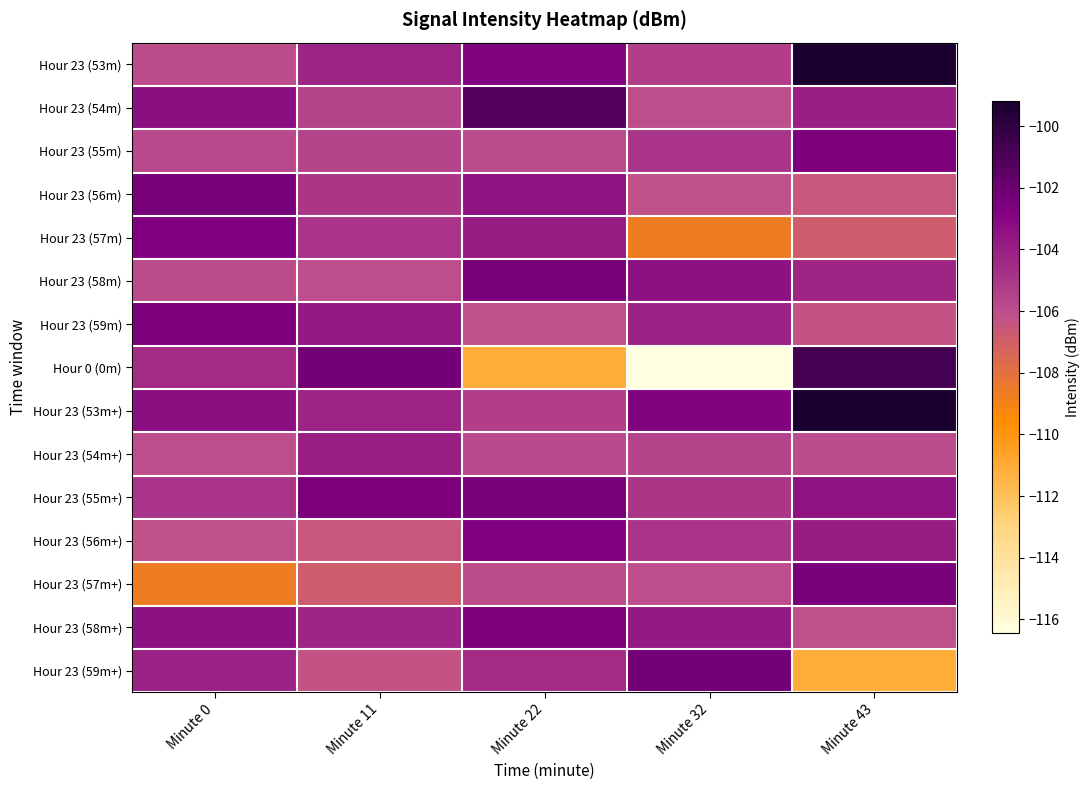

How many categories are shown in the chart?

5